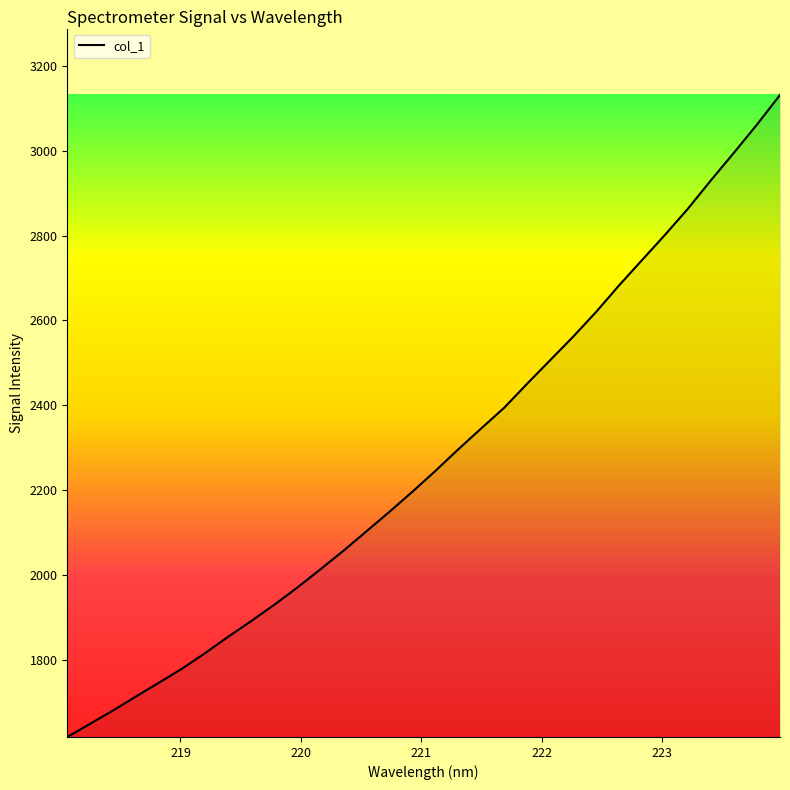

What is the maximum value shown in the chart?

3131.9